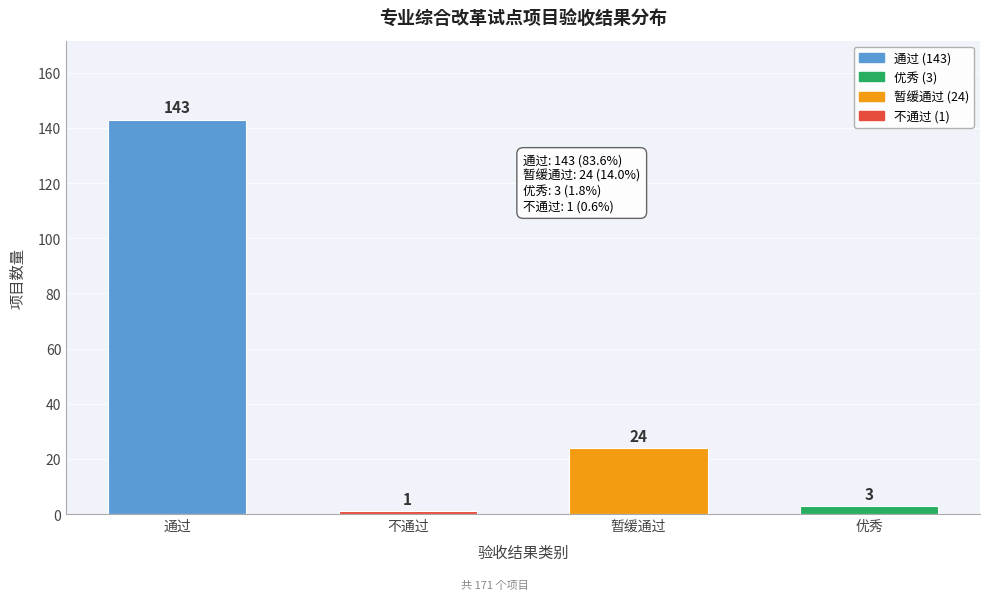

Reading left to right, transcribe all the data shown in this chart.

143	1	24	3